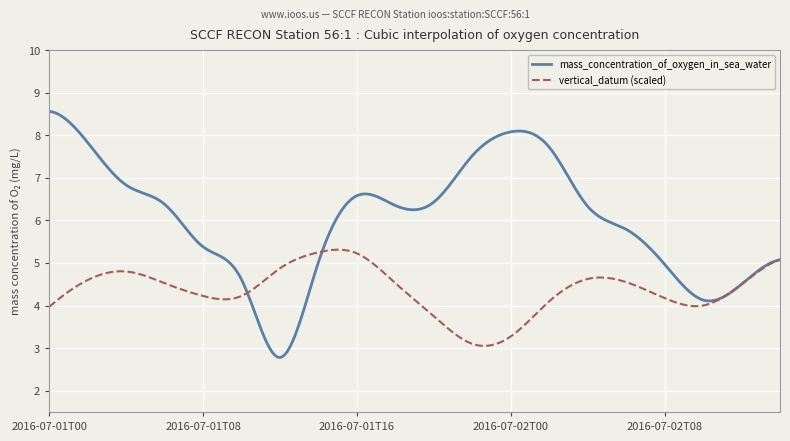

Which series has the widest spread of values?

mass_concentration_of_oxygen_in_sea_water